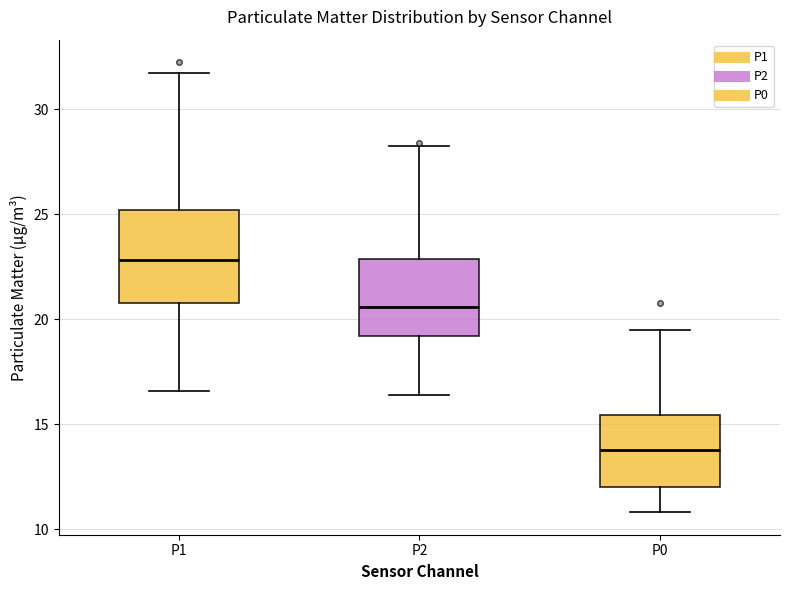

Where does the upper whisker of the box for P1 end on the y-axis? The values are not printed on the chart, so give them approximately, as read against the axis.

32.0